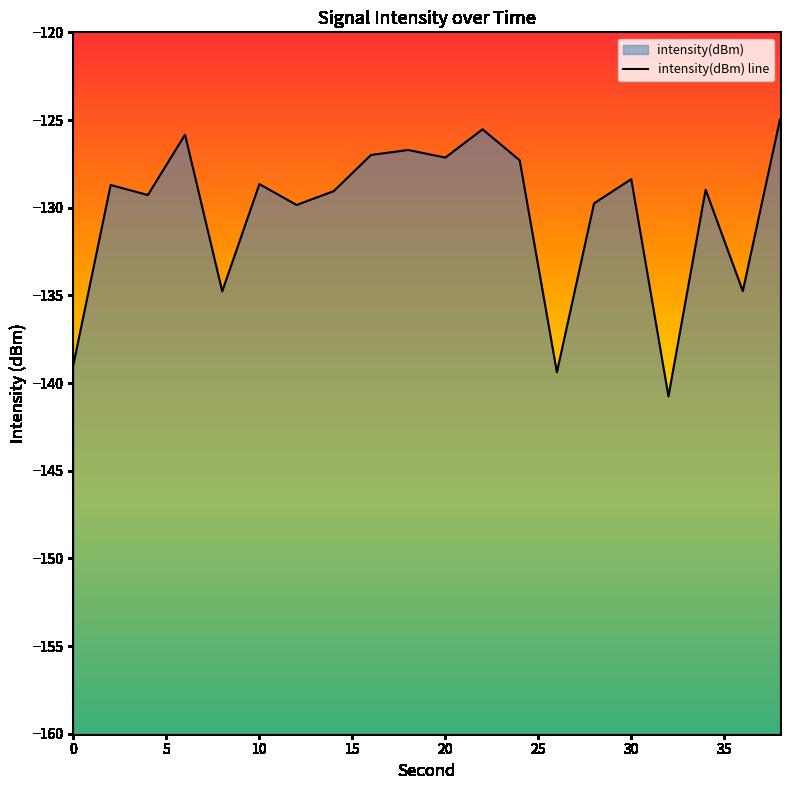

How many interior local valleys (lower than both neighbors) does the data have?

7